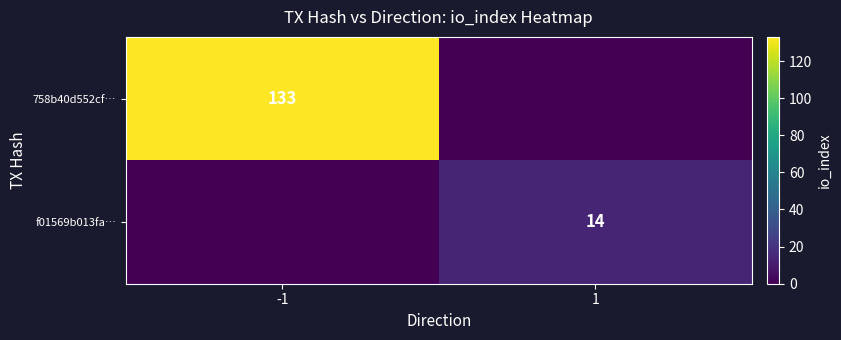

What is the difference between the highest and lowest values at -1?

133